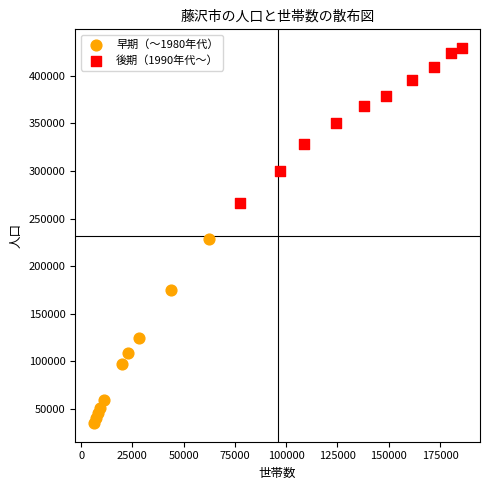

Which series has the largest Y range (max minus min)?

早期（〜1980年代）